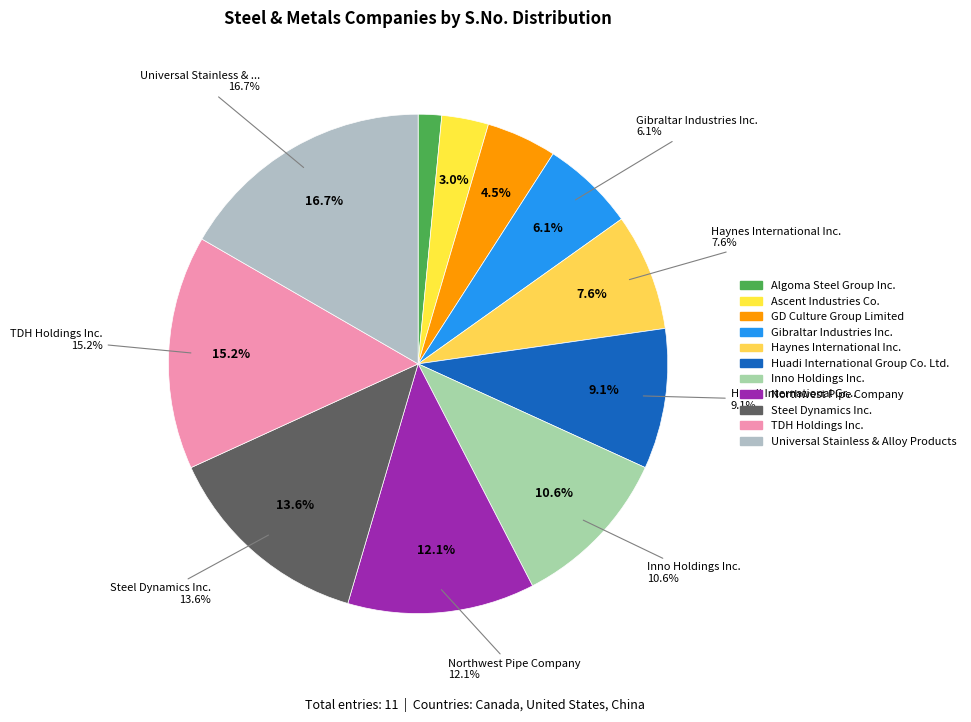

How many slices are in this pie chart?

11